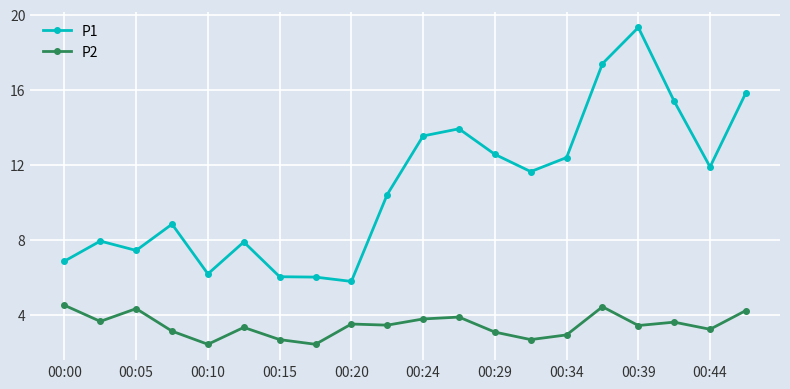

Rank the series by their average value, from highest to lowest.

P1, P2